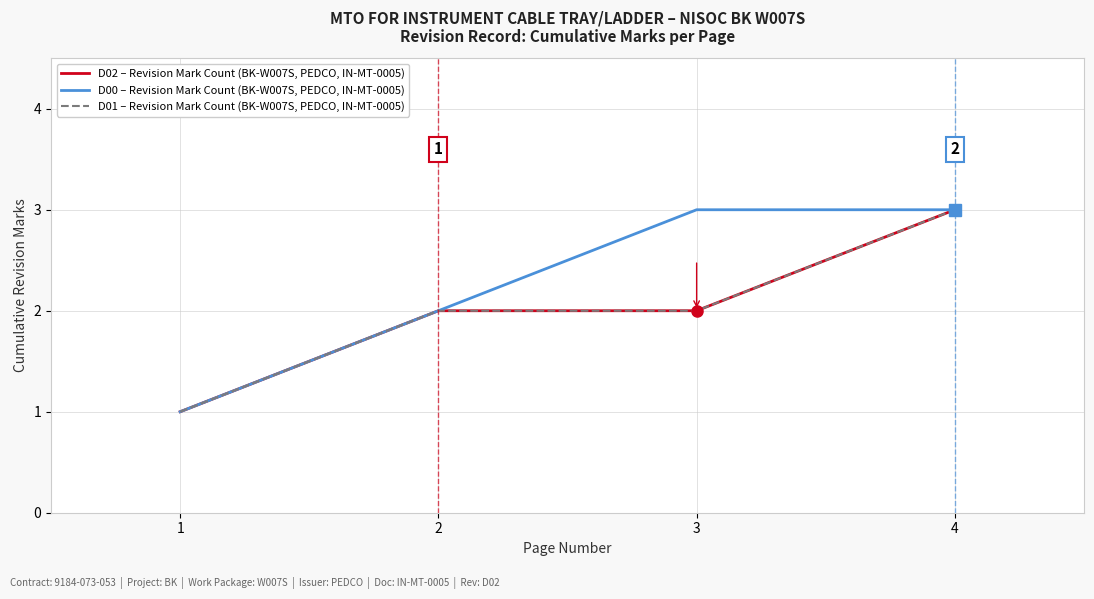

The value of D02 – Revision Mark Count (BK-W007S, PEDCO, IN-MT-0005) at 4 is 2. True or false?

False